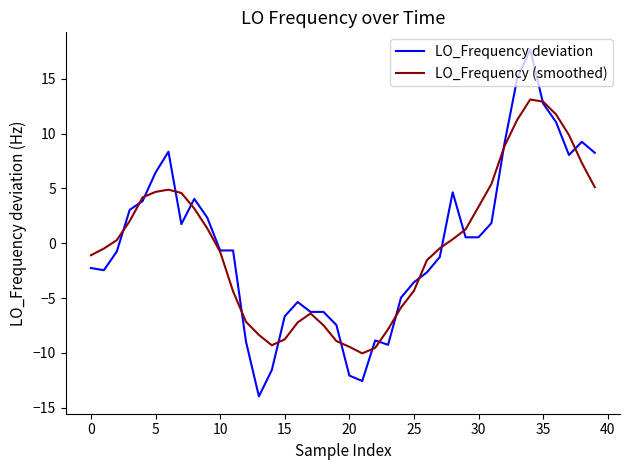

What are all the series names shown in the legend?

LO_Frequency deviation, LO_Frequency (smoothed)